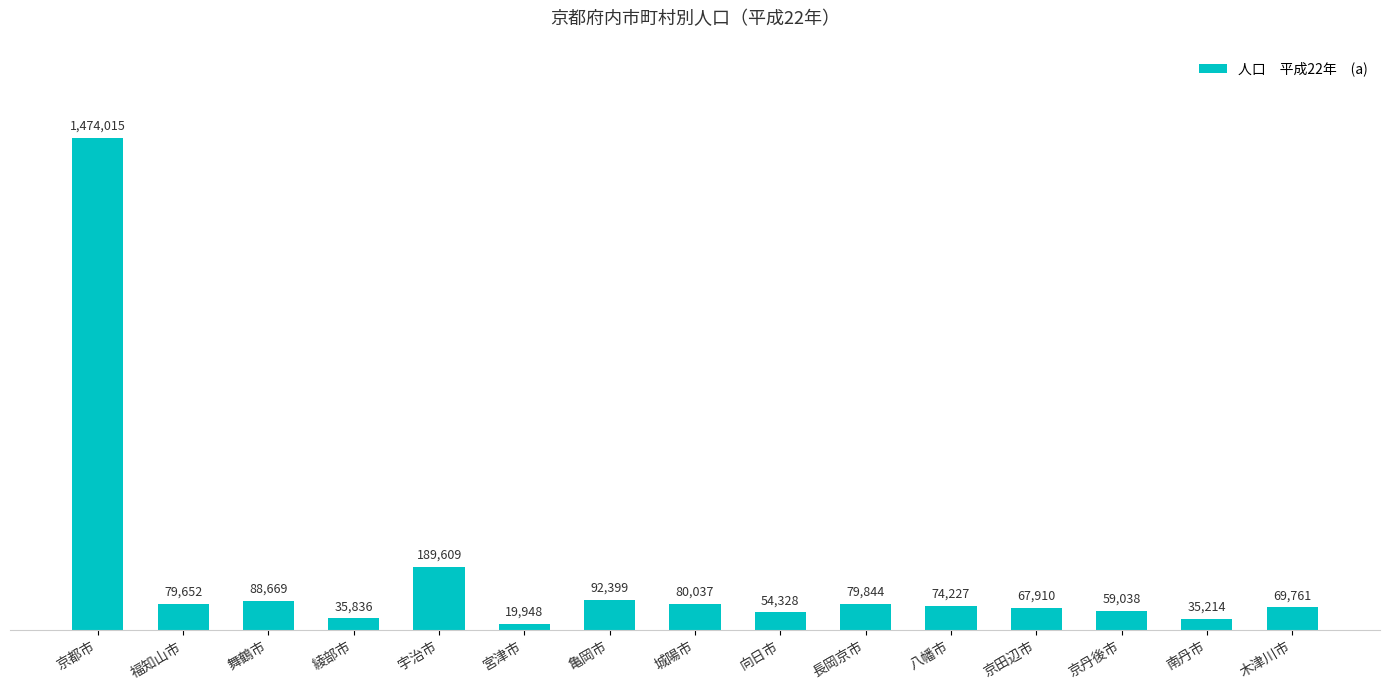

What is the label of the 2nd bar from the left?

福知山市